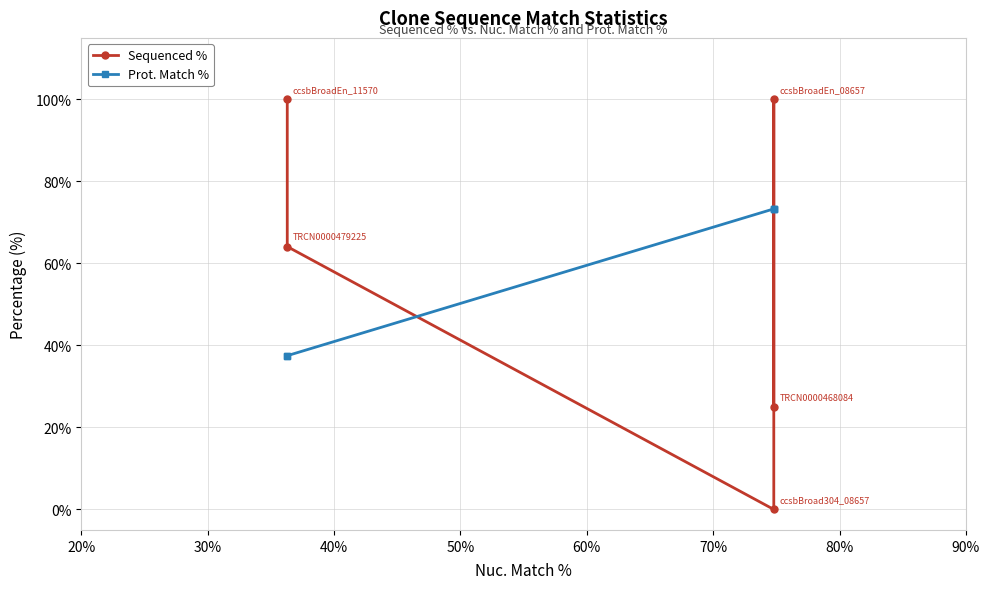

Is this an area chart (filled region under the line)?

No